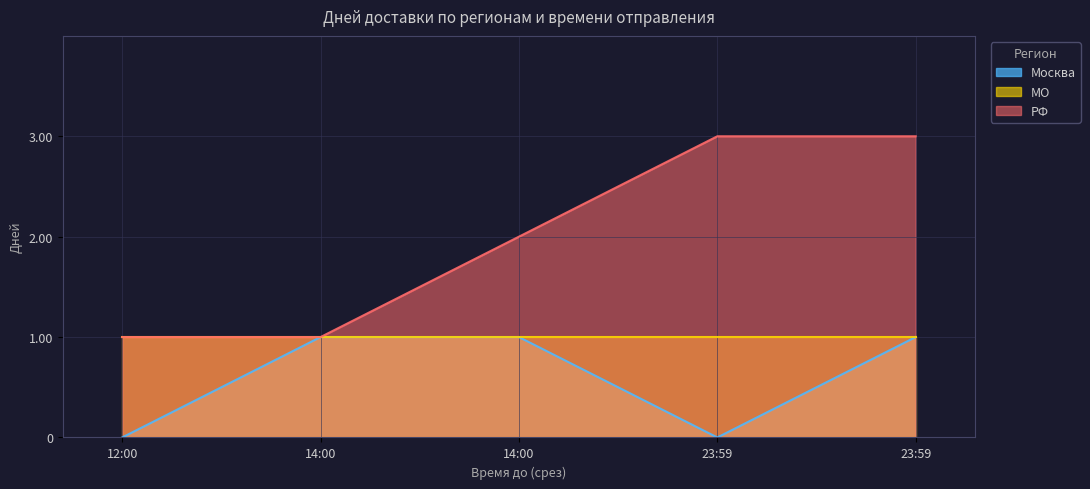

What is the total value across all series at 23:59?

3